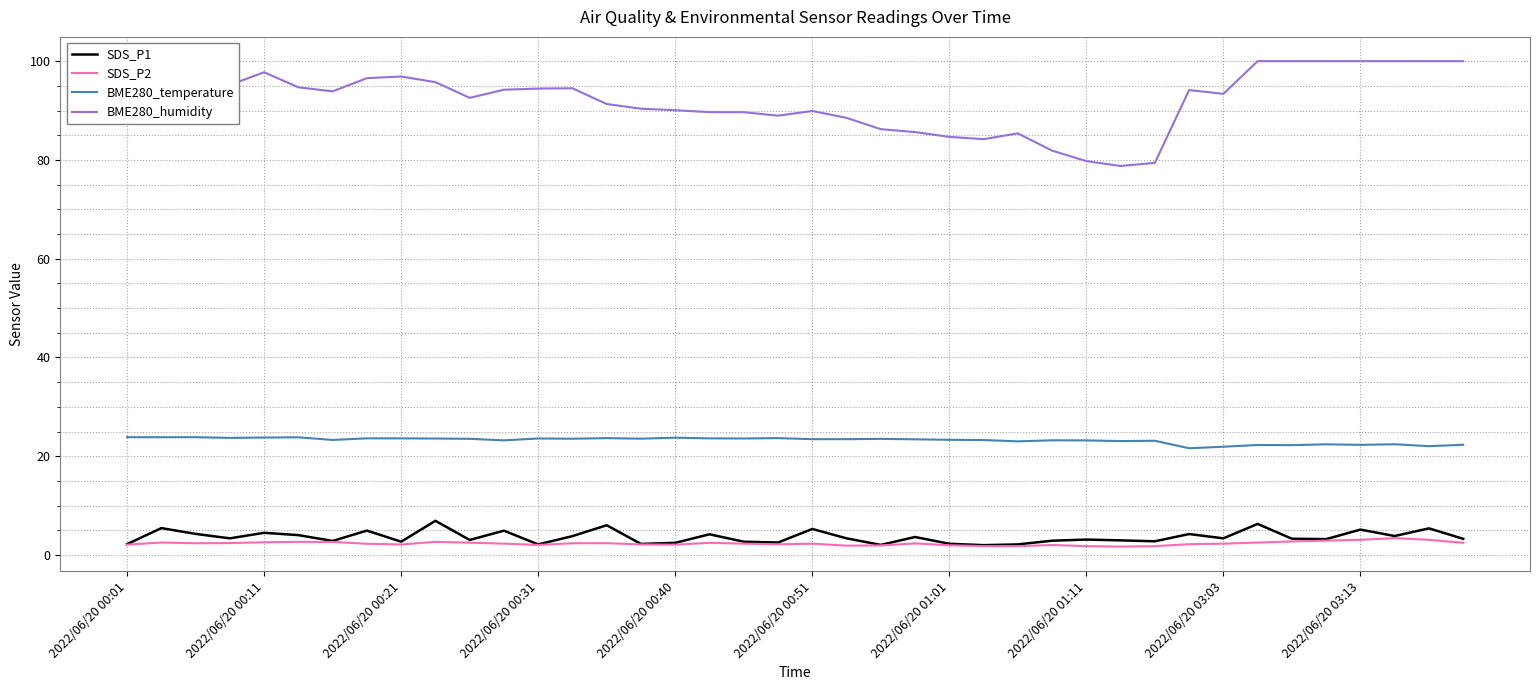

What is the highest value of the SDS_P1 series?

6.9